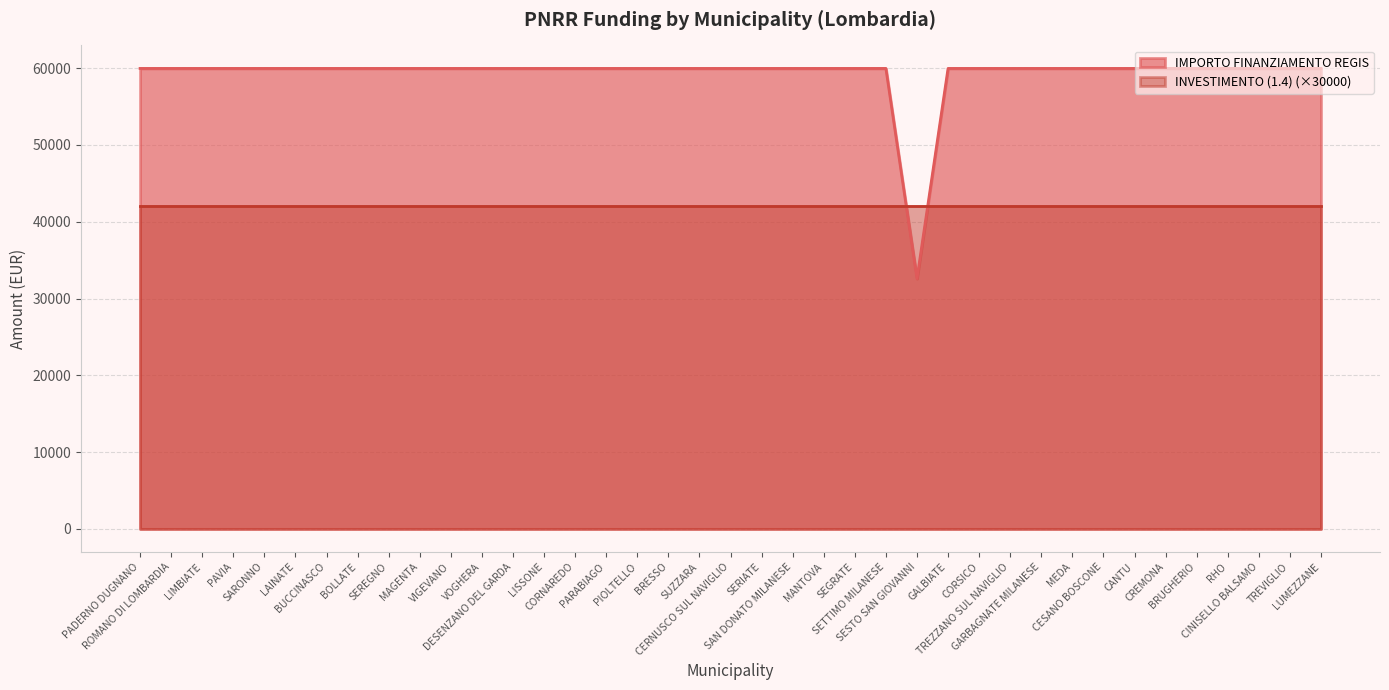

Where is the data nearest to the value 46277?

SESTO SAN GIOVANNI